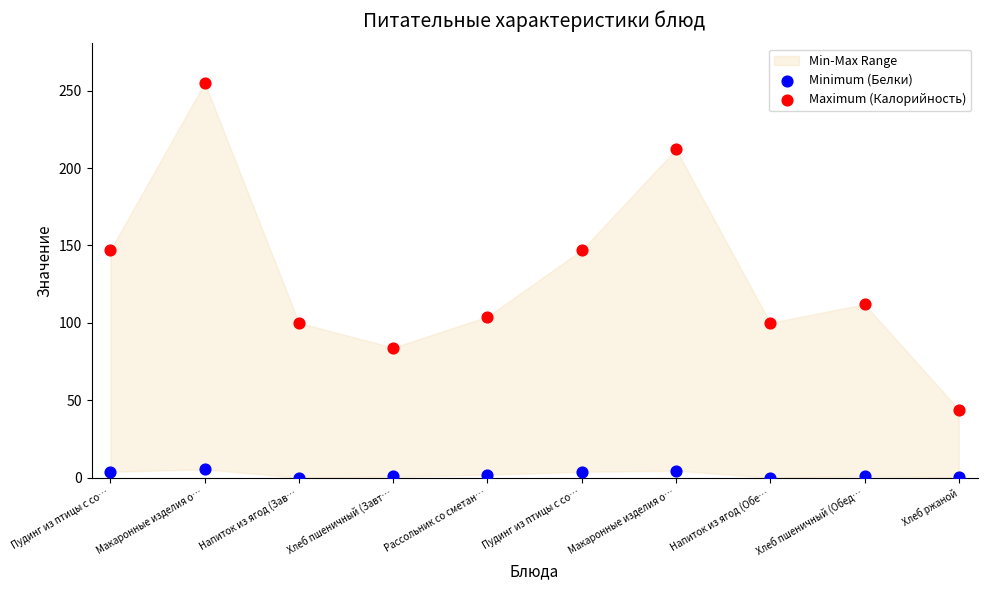

Which series contains the highest Y value?

Maximum (Калорийность)